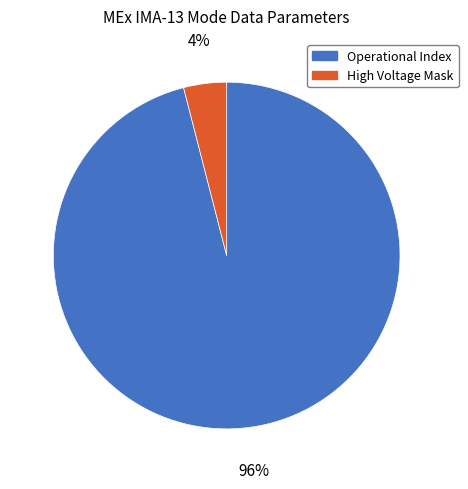

True or false: Operational Index accounts for 96% of the total.

True